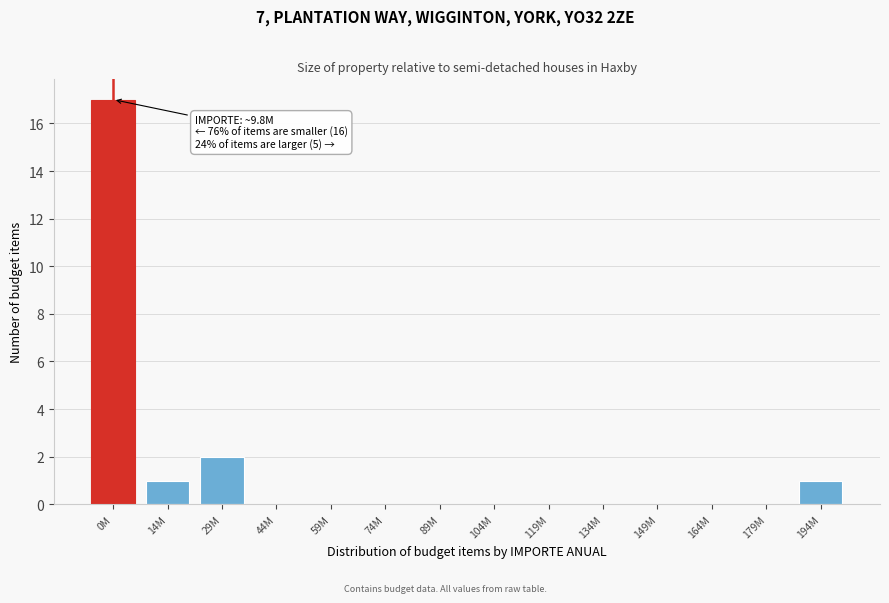

Reading right to left, transcribe all the data shown in this chart.

194M=1	179M=0	164M=0	149M=0	134M=0	119M=0	104M=0	89M=0	74M=0	59M=0	44M=0	29M=2	14M=1	0M=17